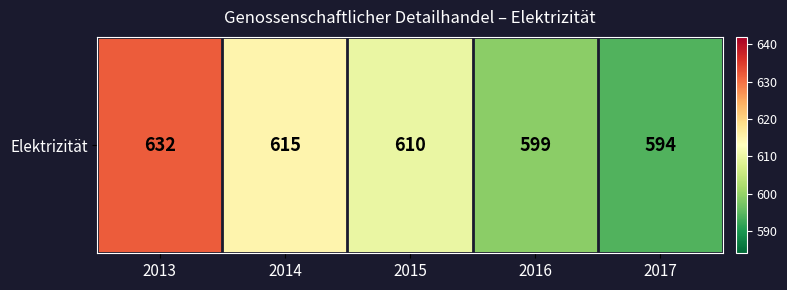

List the labels in order of value, smallest first.

2017, 2016, 2015, 2014, 2013